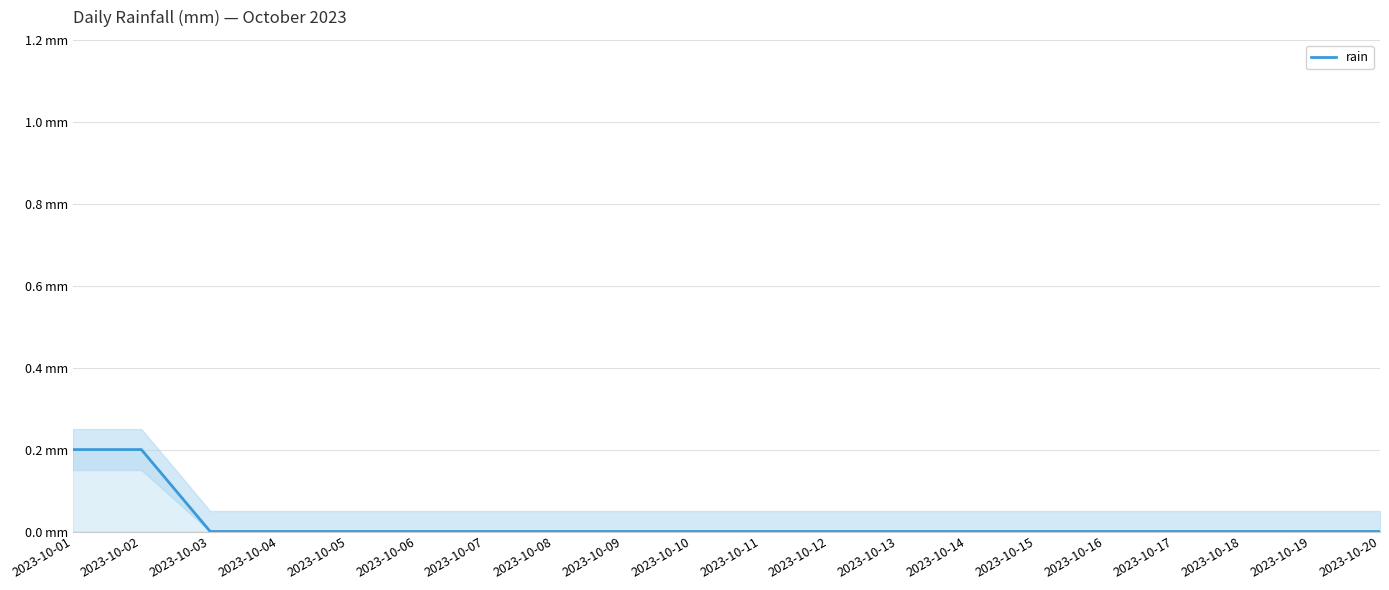

Count the number of categories in the chart.

20